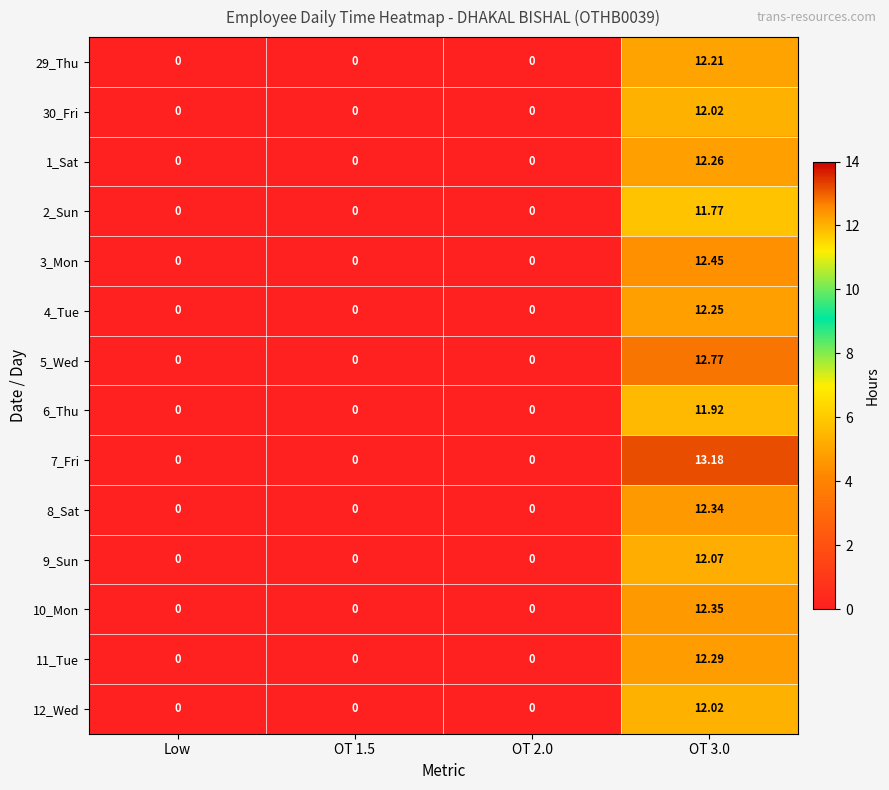

Is the value of 7_Fri at OT 3.0 greater than the value of 3_Mon at OT 3.0?

Yes